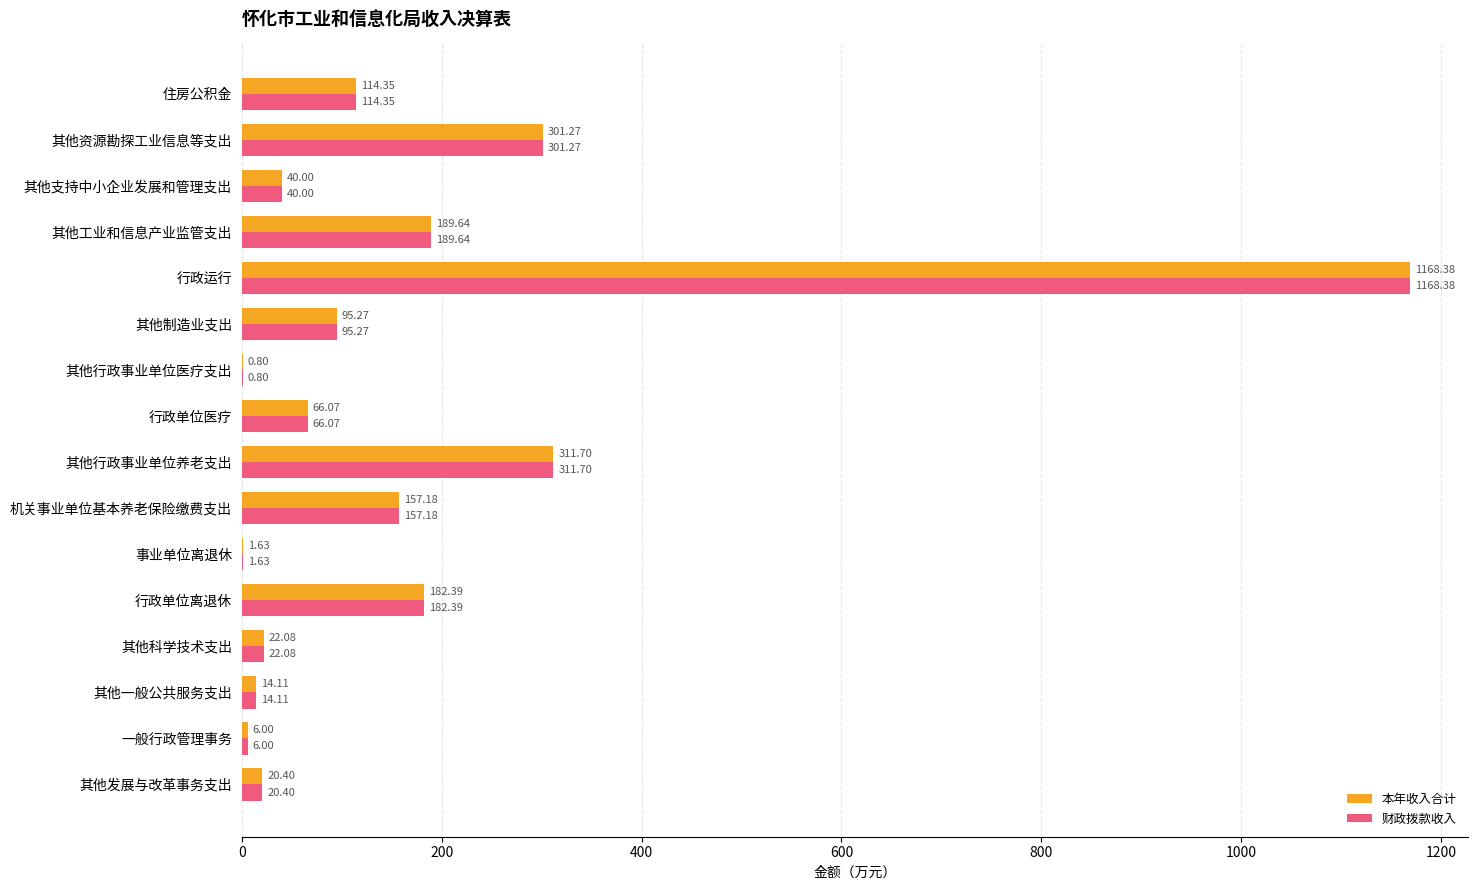

What is the average value of the 本年收入合计 series?

168.2